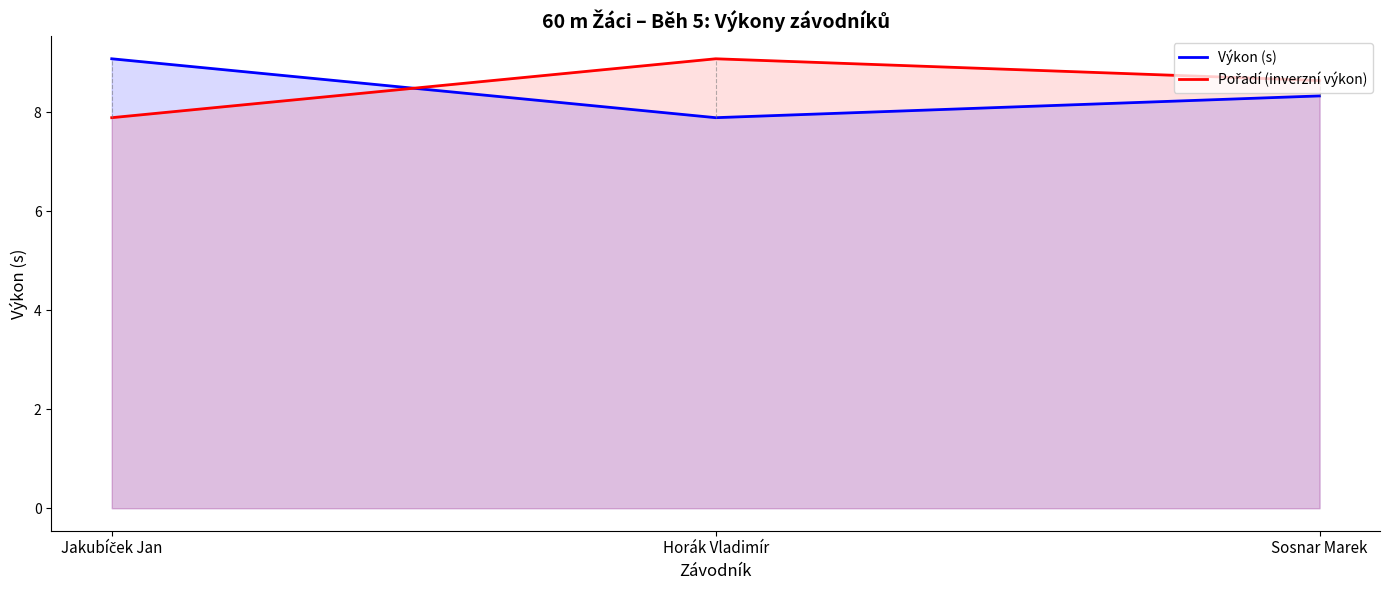

Rank the categories by Pořadí (inverzní výkon) value from lowest to highest.

Jakubíček Jan, Sosnar Marek, Horák Vladimír